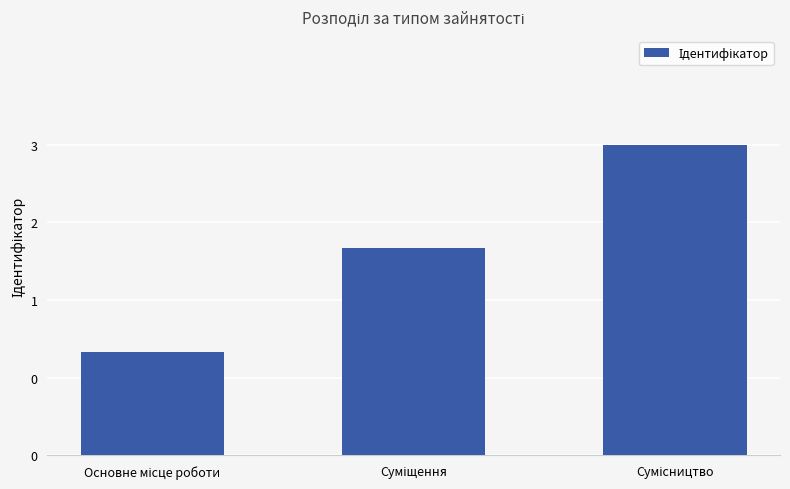

What is the greatest value displayed?

3